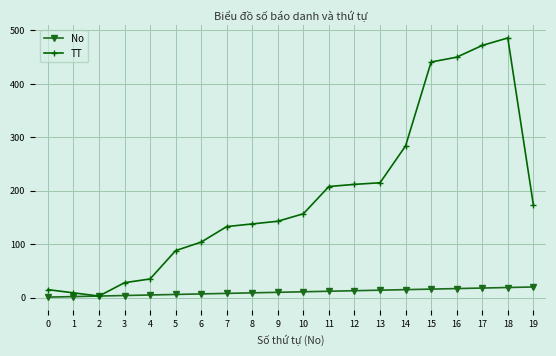

Is it true that No equals 15 at 14?

True